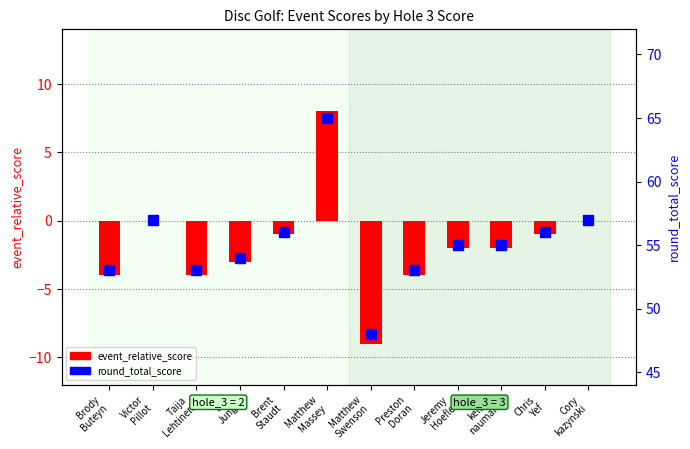

What is the difference between the maximum and minimum values in the event_relative_score series?

17